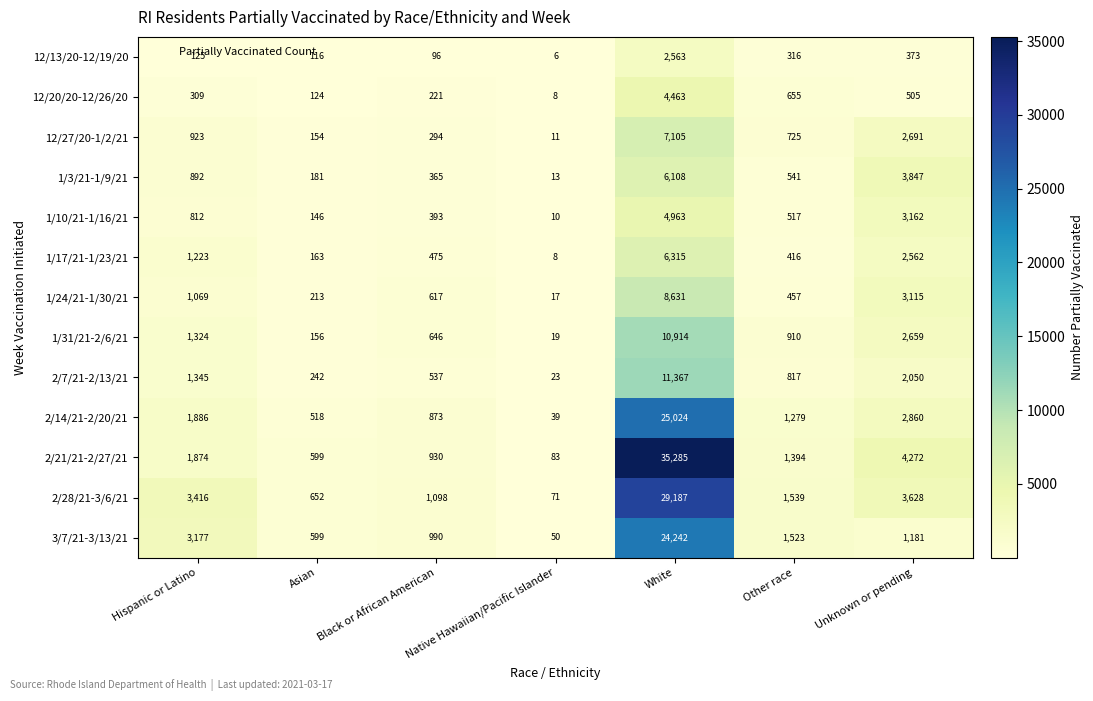

Which series changed the most between Asian and Native Hawaiian/Pacific Islander?

2/28/21-3/6/21